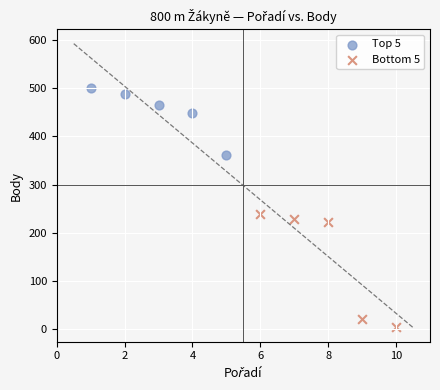

Which series reaches the maximum Y coordinate?

Top 5